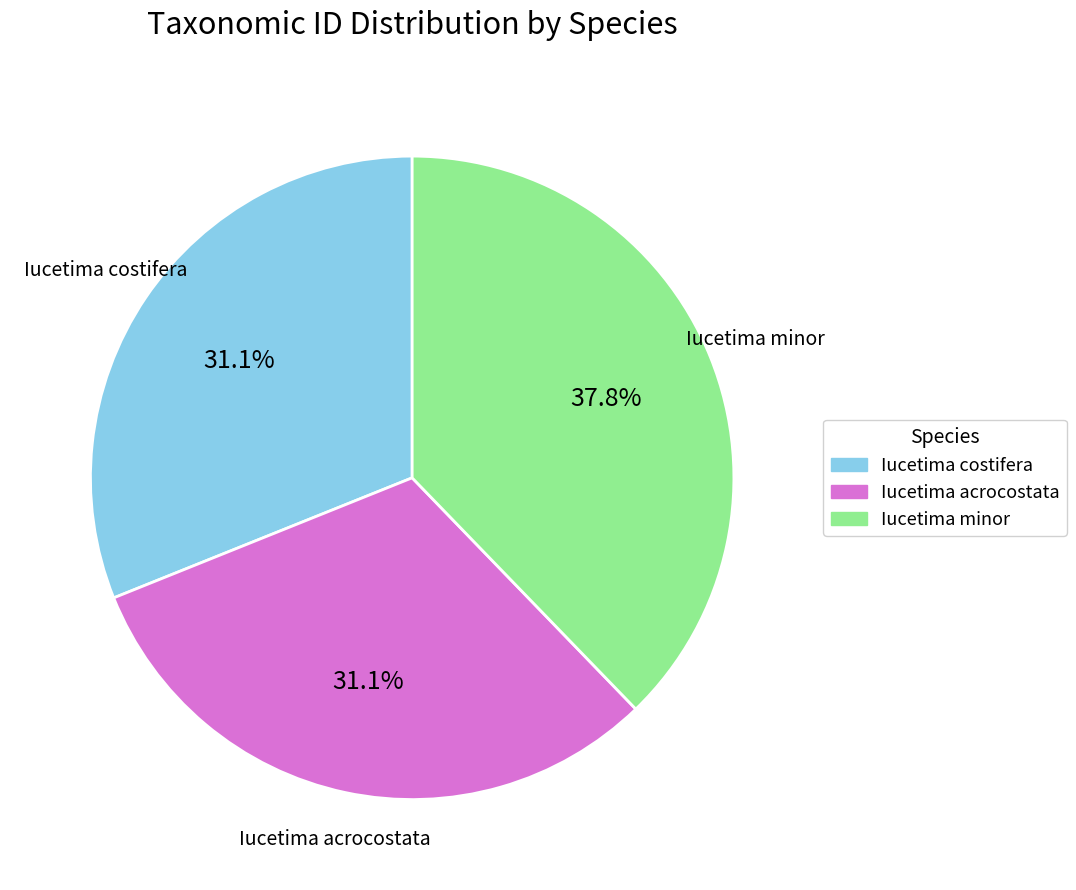

How many slices are in this pie chart?

3